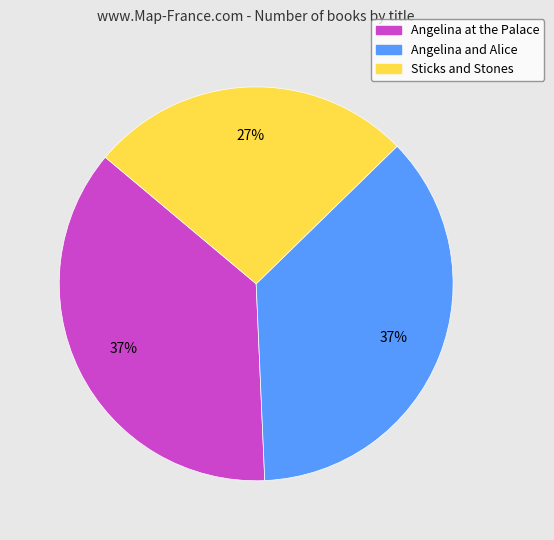

Which slice is the smallest?

Sticks and Stones